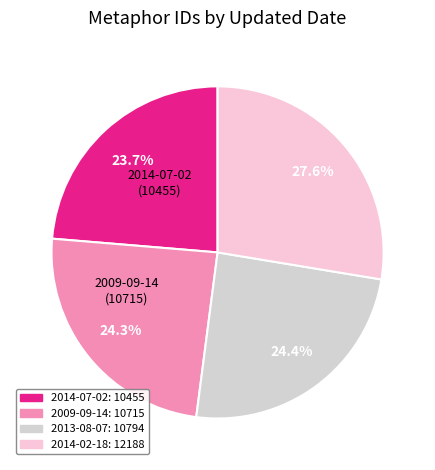

Which category has the smallest portion of the pie?

2014-07-02